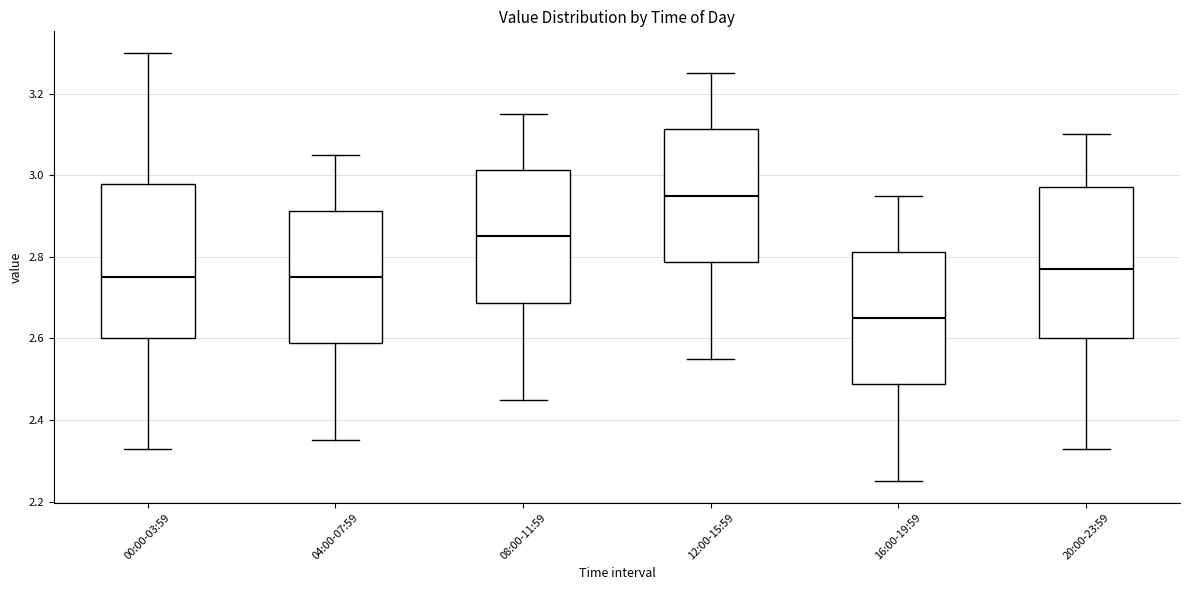

Where is the lower edge of the box for 16:00-19:59 on the y-axis? The values are not printed on the chart, so give them approximately, as read against the axis.

2.48